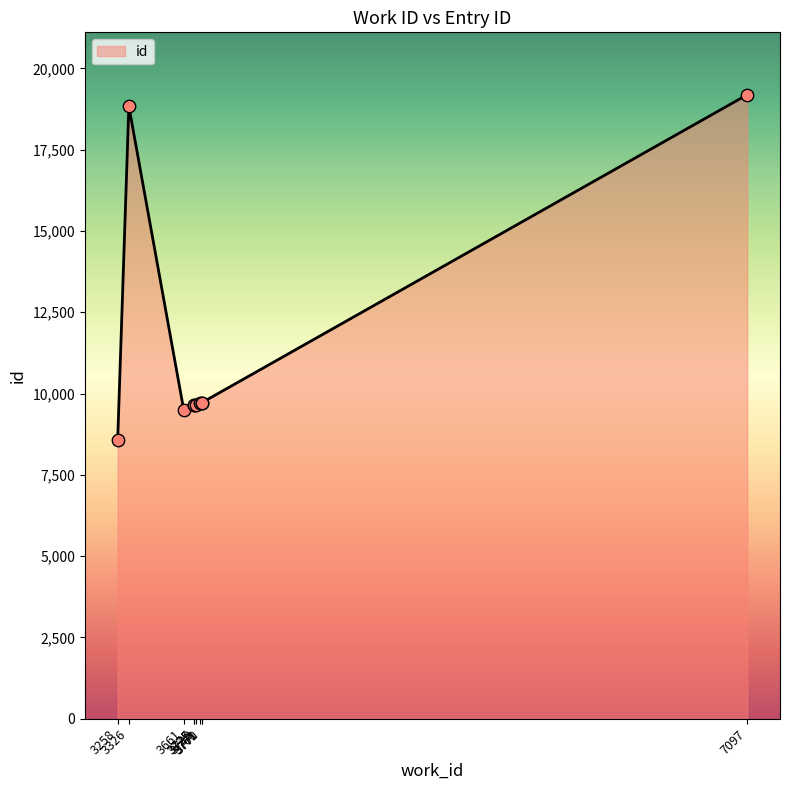

What is the change in value from 3258 to 3770?

+1132